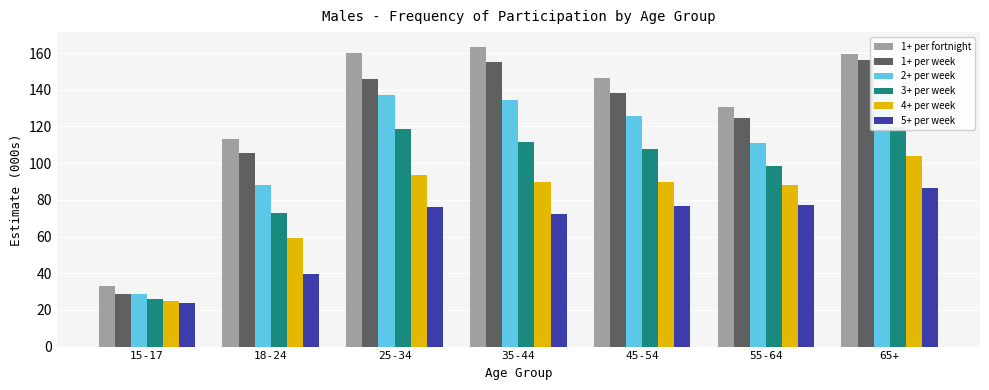

How many groups of bars are there?

7